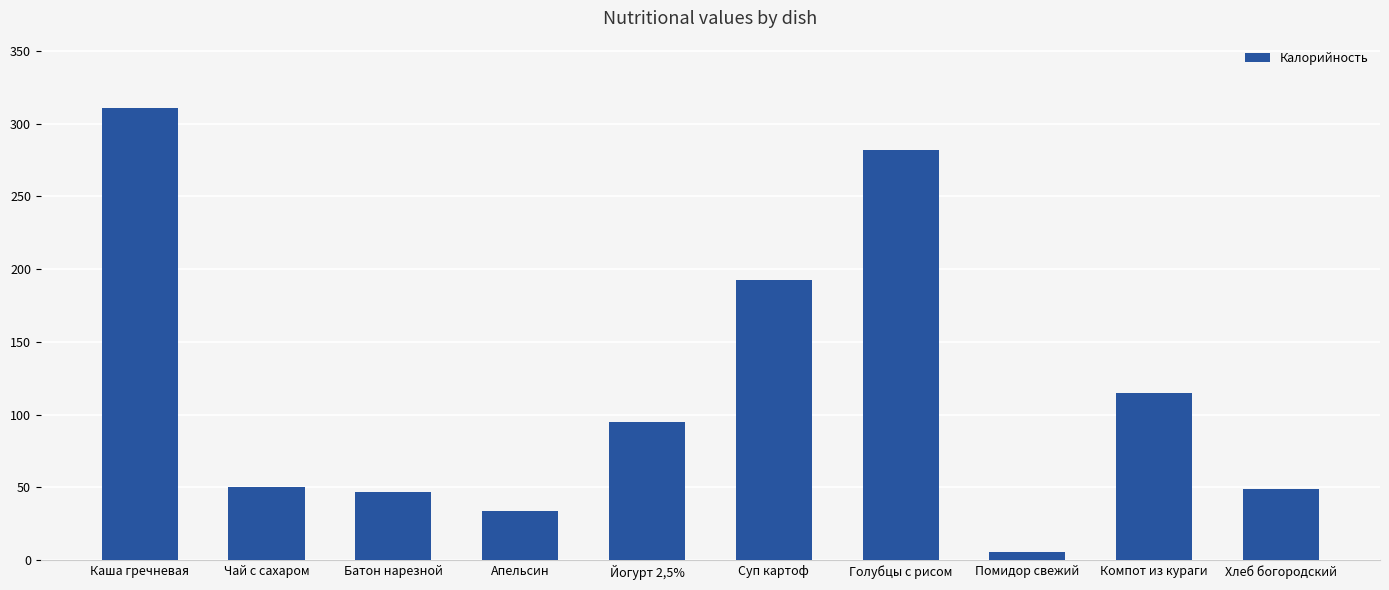

Which label corresponds to the smallest value in the chart?

Помидор свежий